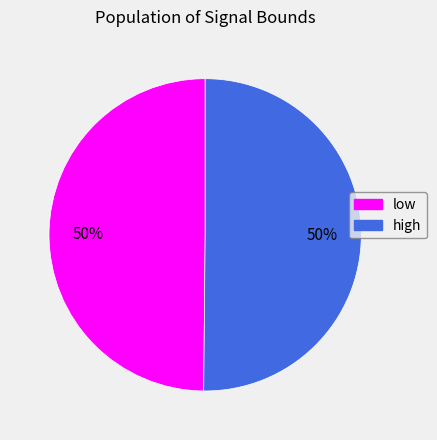

The high slice represents 50% of the pie. True or false?

True